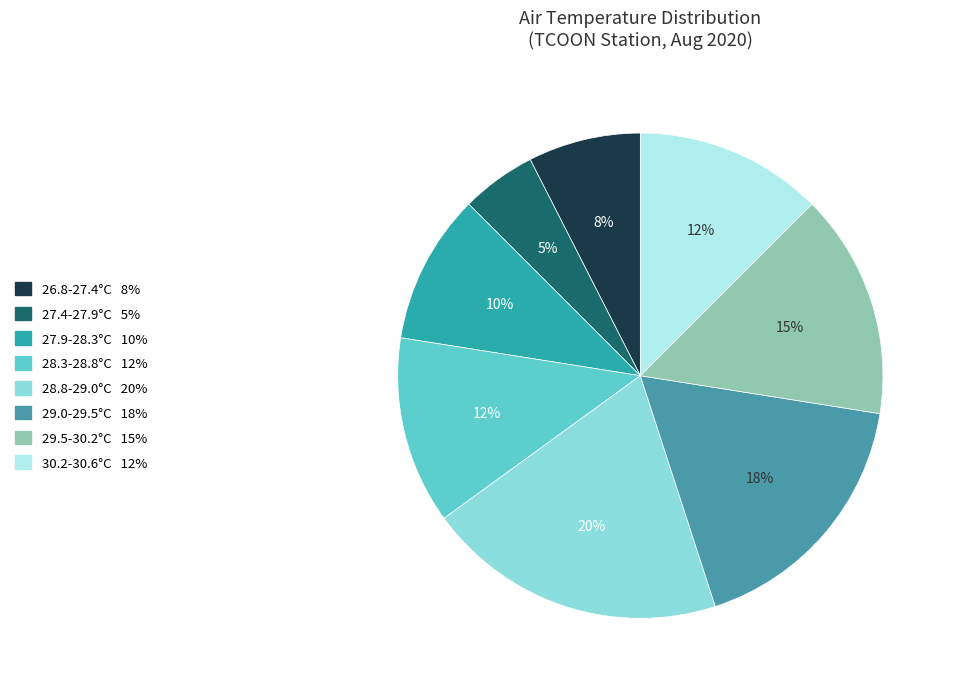

Count the number of slices in the pie.

8